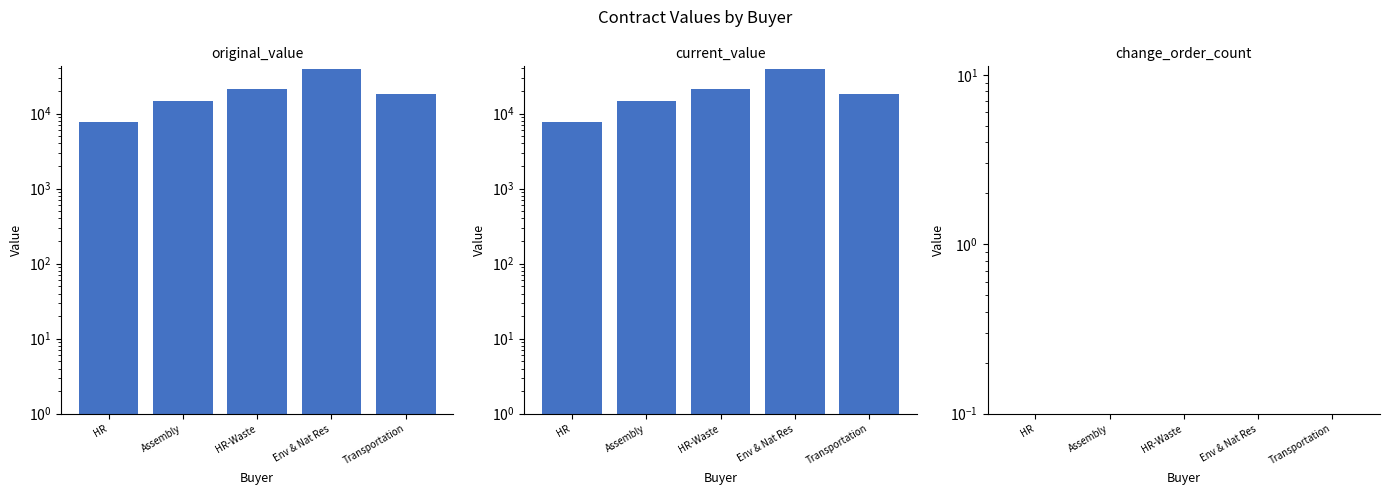

Where does the current_value series first go above 18480?

HR-Waste